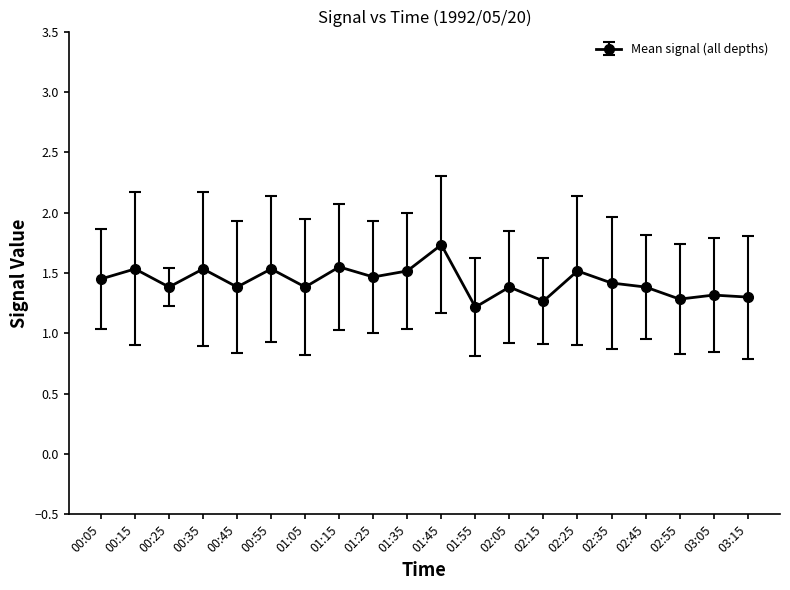

What is the difference between the second highest and minimum values?

0.3